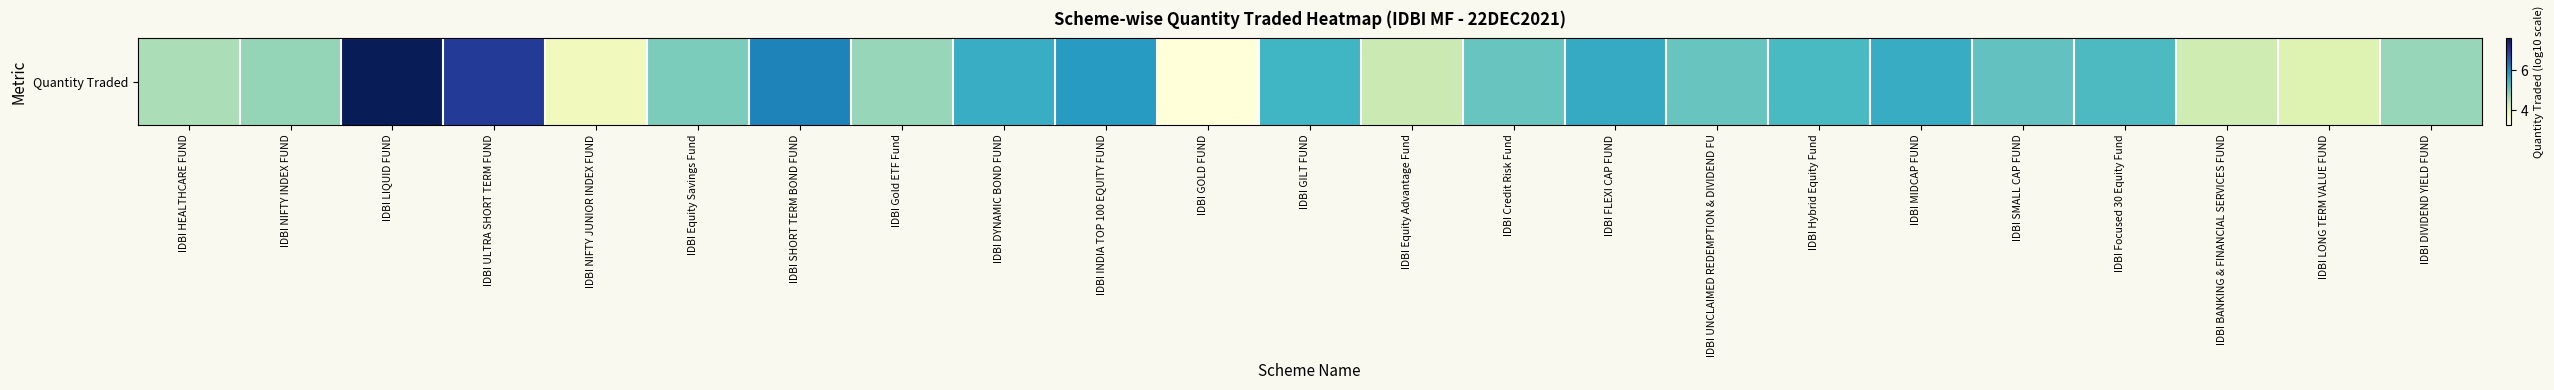

Which label corresponds to the largest value in the chart?

IDBI LIQUID FUND